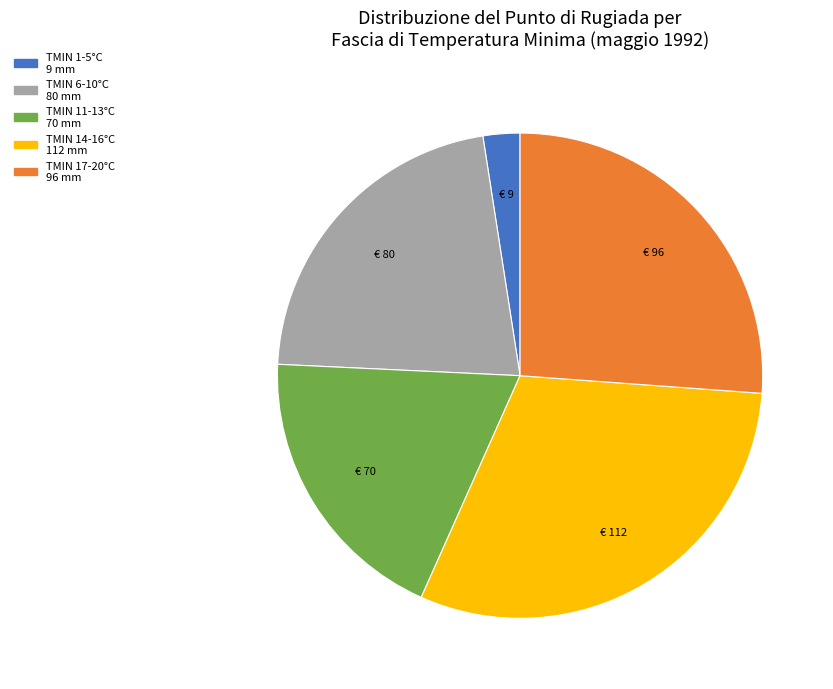

Is there any slice that represents more than half of the pie?

No